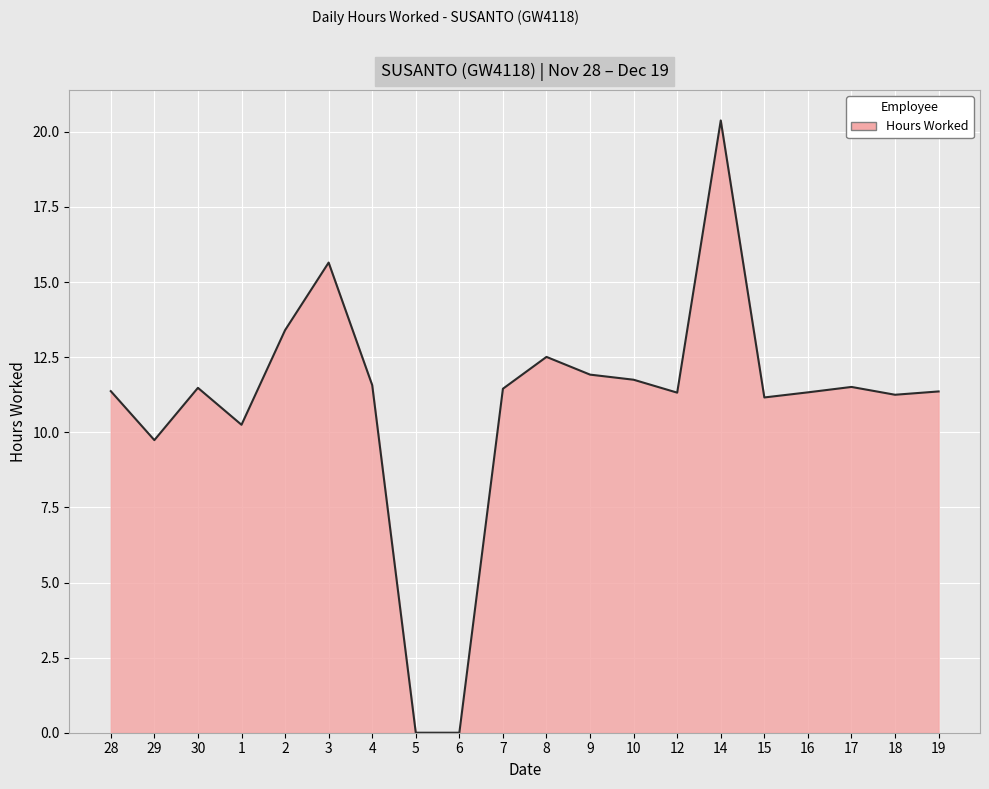

Where does the data first go above 11?

28